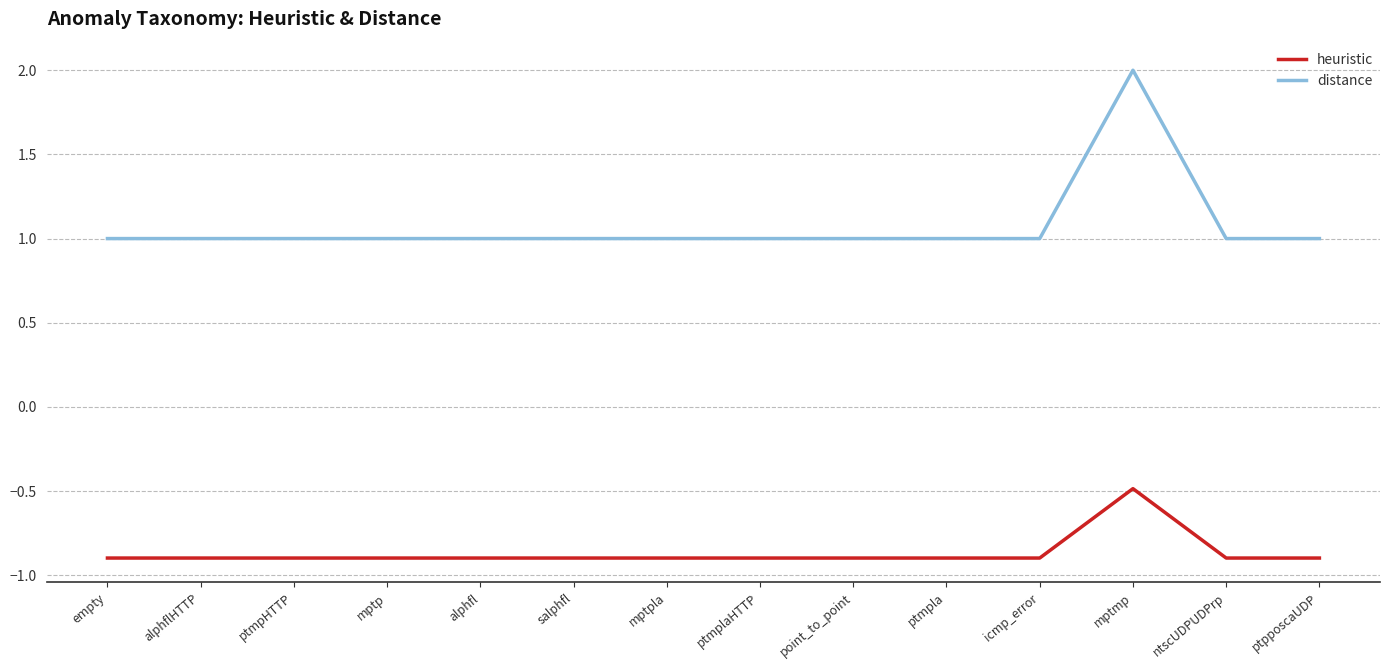

What is the spread (max minus min) of values at ntscUDPUDPrp?

1.9